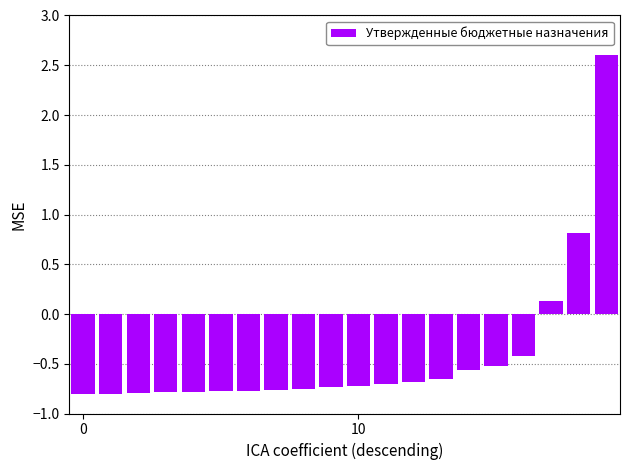

What is the average value?

-0.4